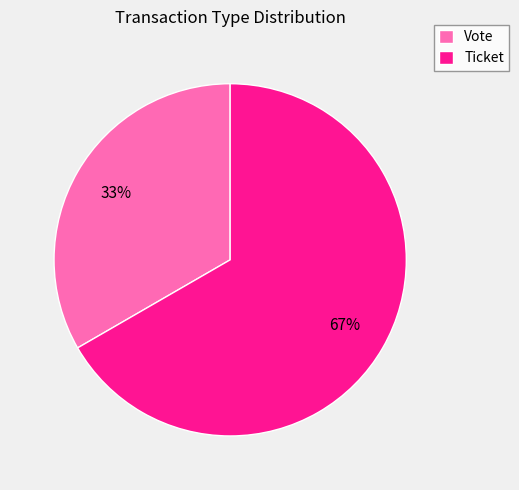

Approximately how many times larger is the value at Vote compared to Ticket?

0.5